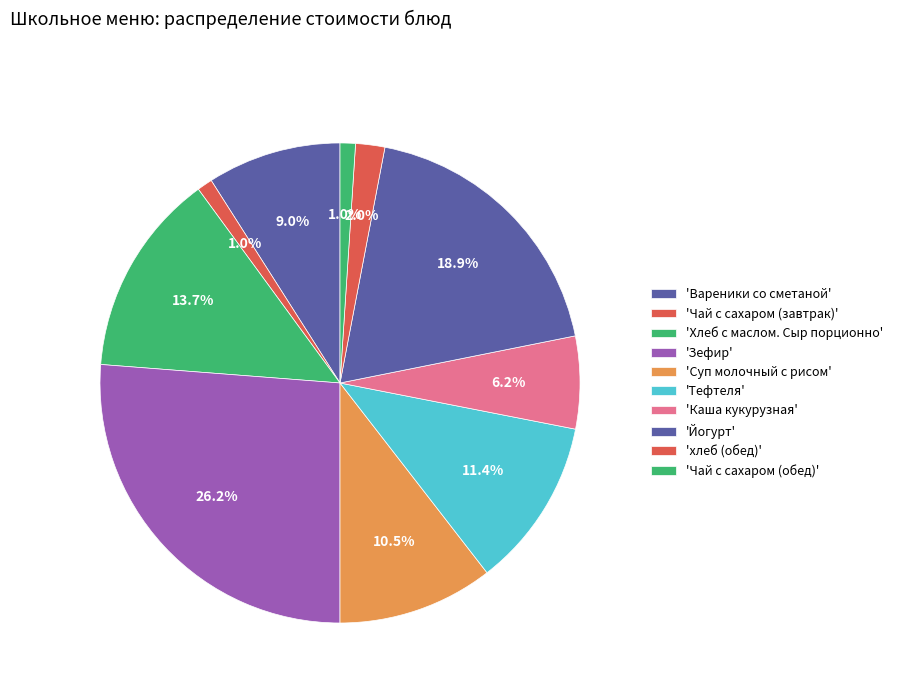

Is there any slice that represents more than half of the pie?

No